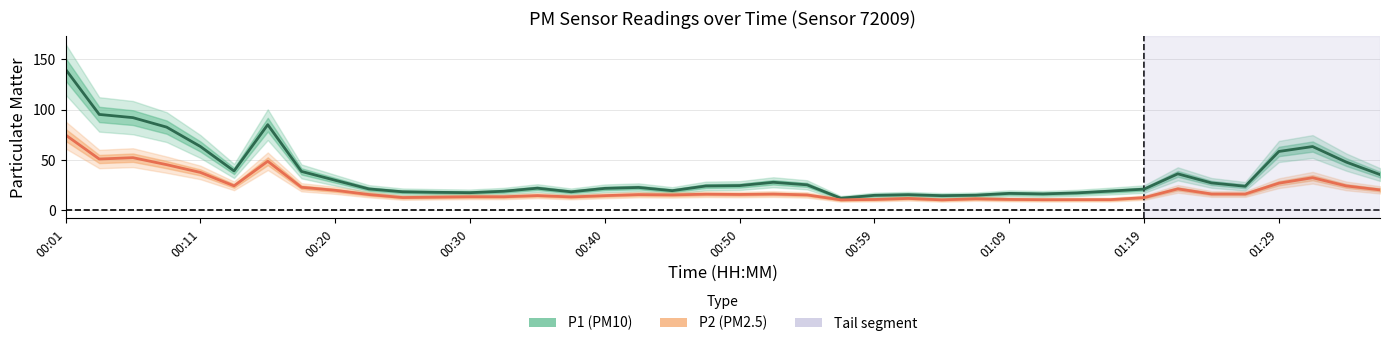

True or false: P1 and P2 intersect in this chart.

False